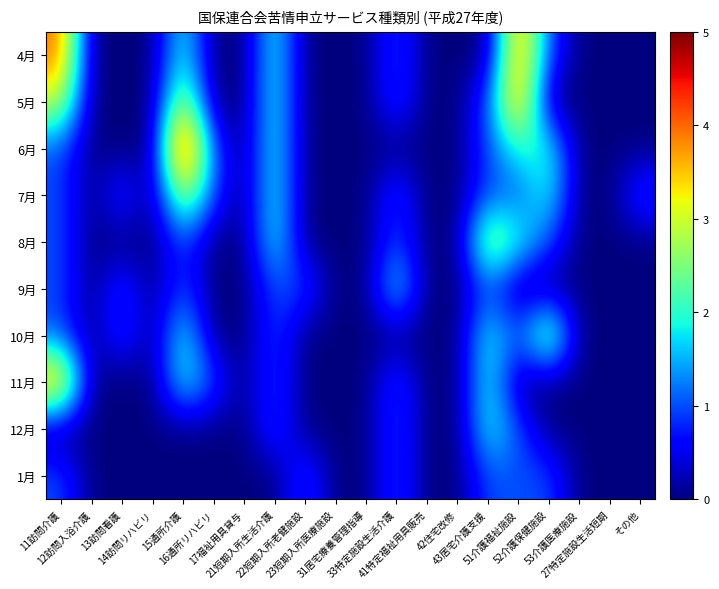

Which category has the lowest value across all series?

12訪問入浴介護